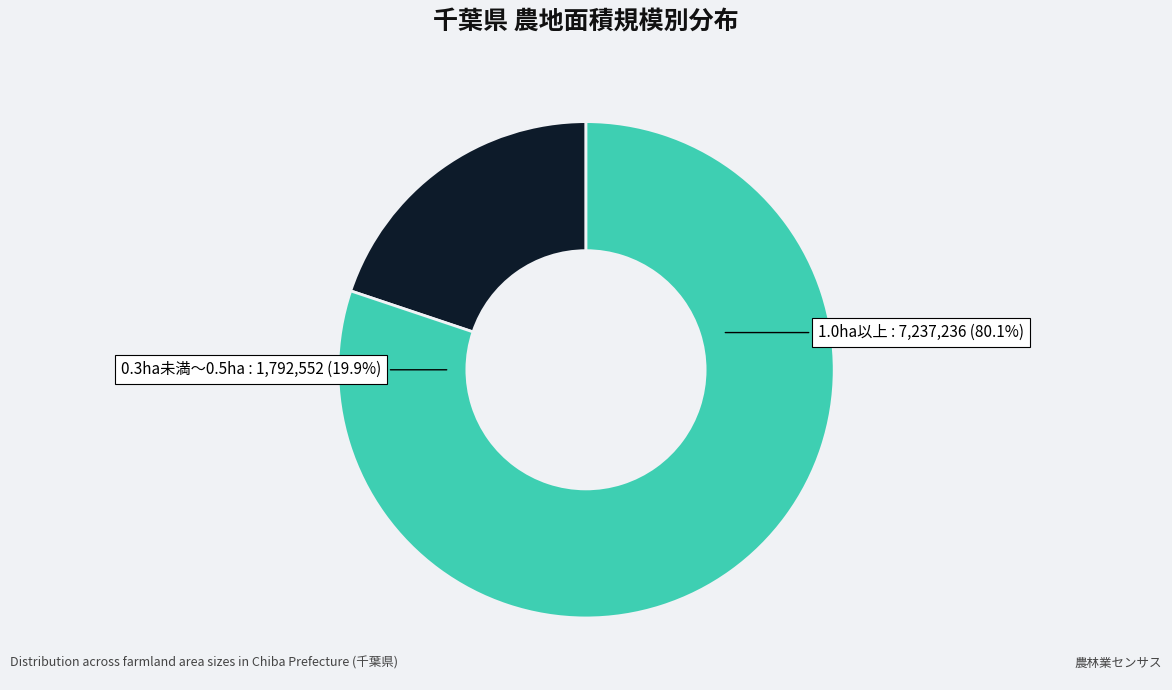

Does 0．3ha未満 account for over 50% of the chart?

No